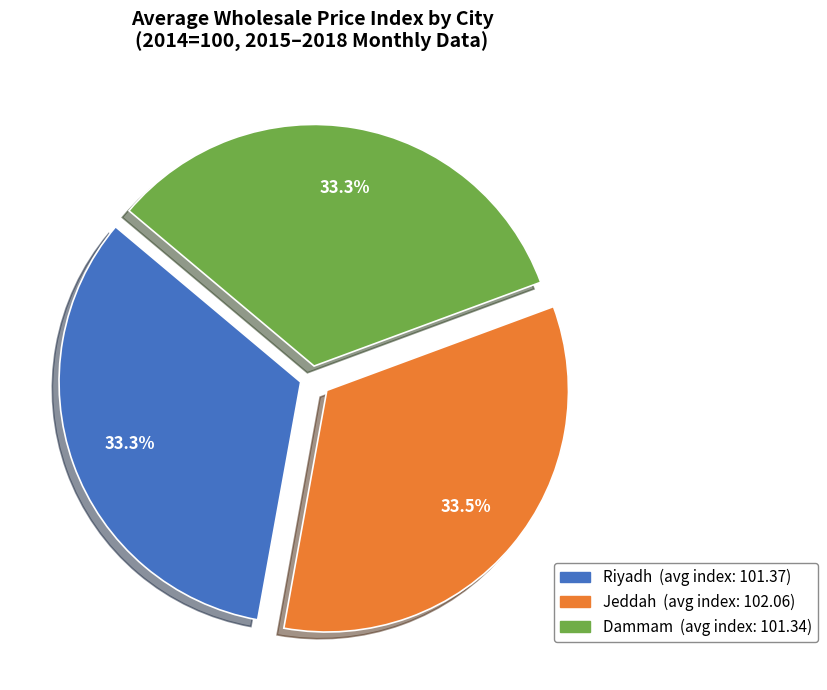

Do Dammam and Jeddah together represent more than half of the pie?

Yes